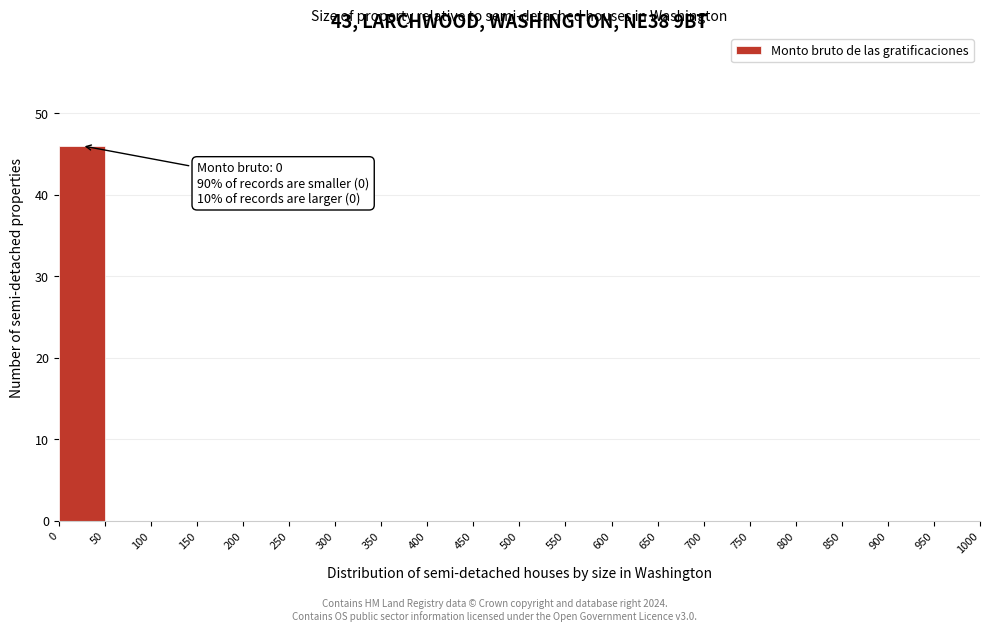

Over which range of the x-axis is the bar tallest?

0 to 50